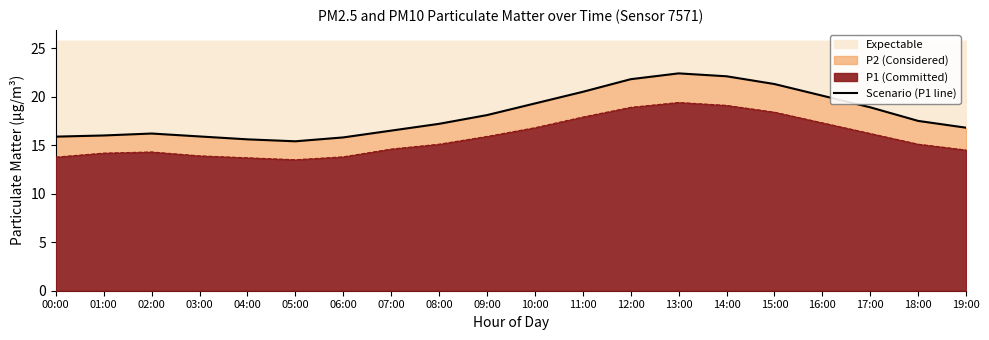

Which label corresponds to the smallest value in the chart?

05:00